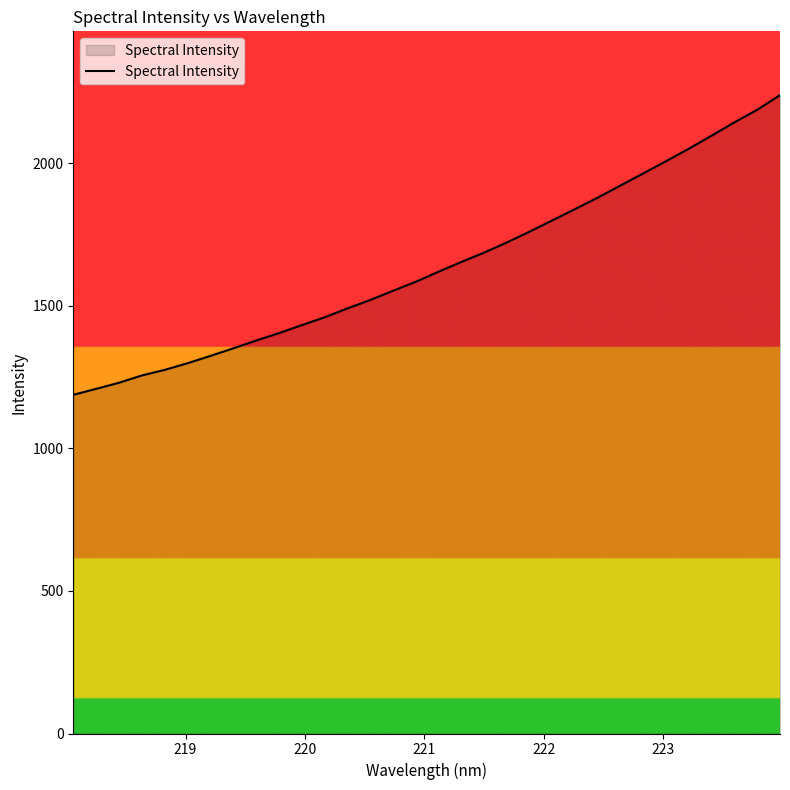

What is the difference between the maximum and minimum values?

1050.6